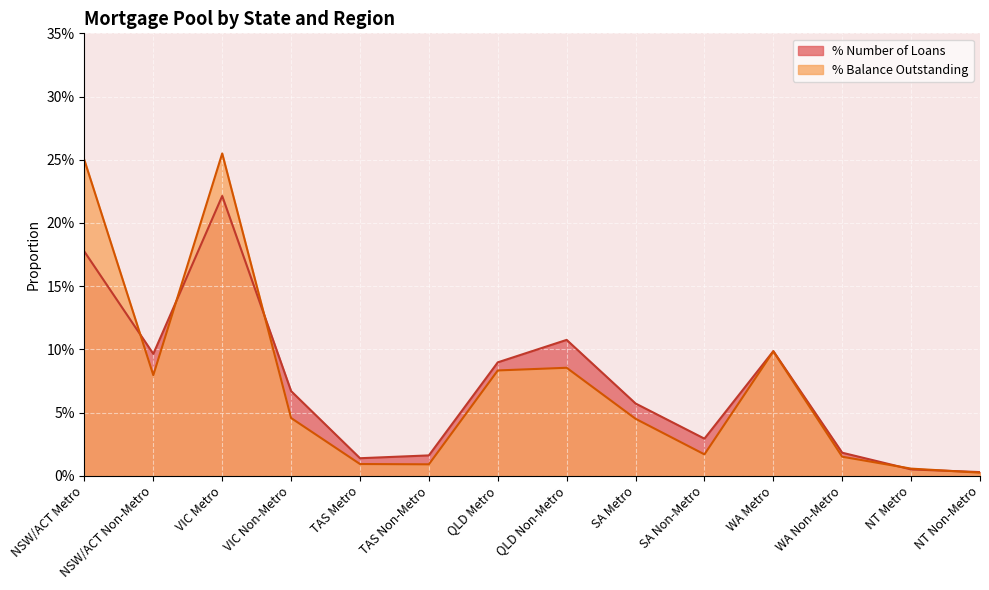

Which series has the largest range (max minus min)?

% Balance Outstanding